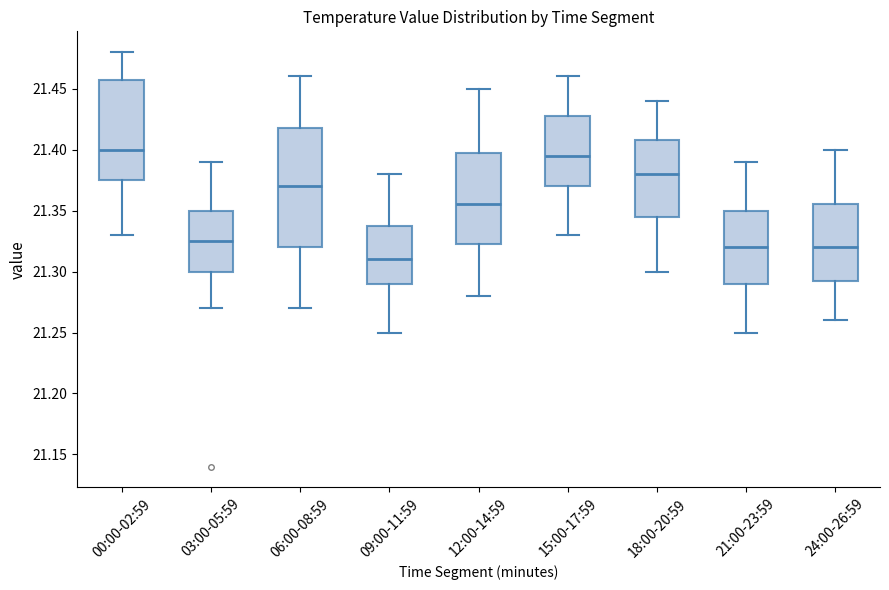

Reading left to right, read every box against the y-axis: the position of its median line, the range the box covers, and the ends of its whiskers. The values are not printed on the chart, so give them approximately, as read against the axis.

00:00-02:59: median 21.400, box 21.375 to 21.460, whiskers 21.330 to 21.480
03:00-05:59: median 21.325, box 21.300 to 21.350, whiskers 21.270 to 21.390
06:00-08:59: median 21.370, box 21.320 to 21.420, whiskers 21.270 to 21.460
09:00-11:59: median 21.310, box 21.290 to 21.340, whiskers 21.250 to 21.380
12:00-14:59: median 21.355, box 21.325 to 21.400, whiskers 21.280 to 21.450
15:00-17:59: median 21.395, box 21.370 to 21.430, whiskers 21.330 to 21.460
18:00-20:59: median 21.380, box 21.345 to 21.410, whiskers 21.300 to 21.440
21:00-23:59: median 21.320, box 21.290 to 21.350, whiskers 21.250 to 21.390
24:00-26:59: median 21.320, box 21.295 to 21.355, whiskers 21.260 to 21.400